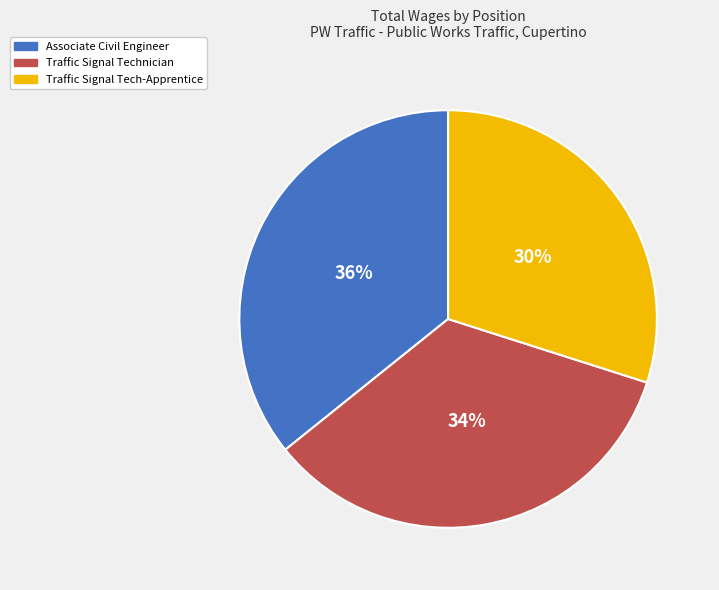

Is there any slice that represents more than half of the pie?

No